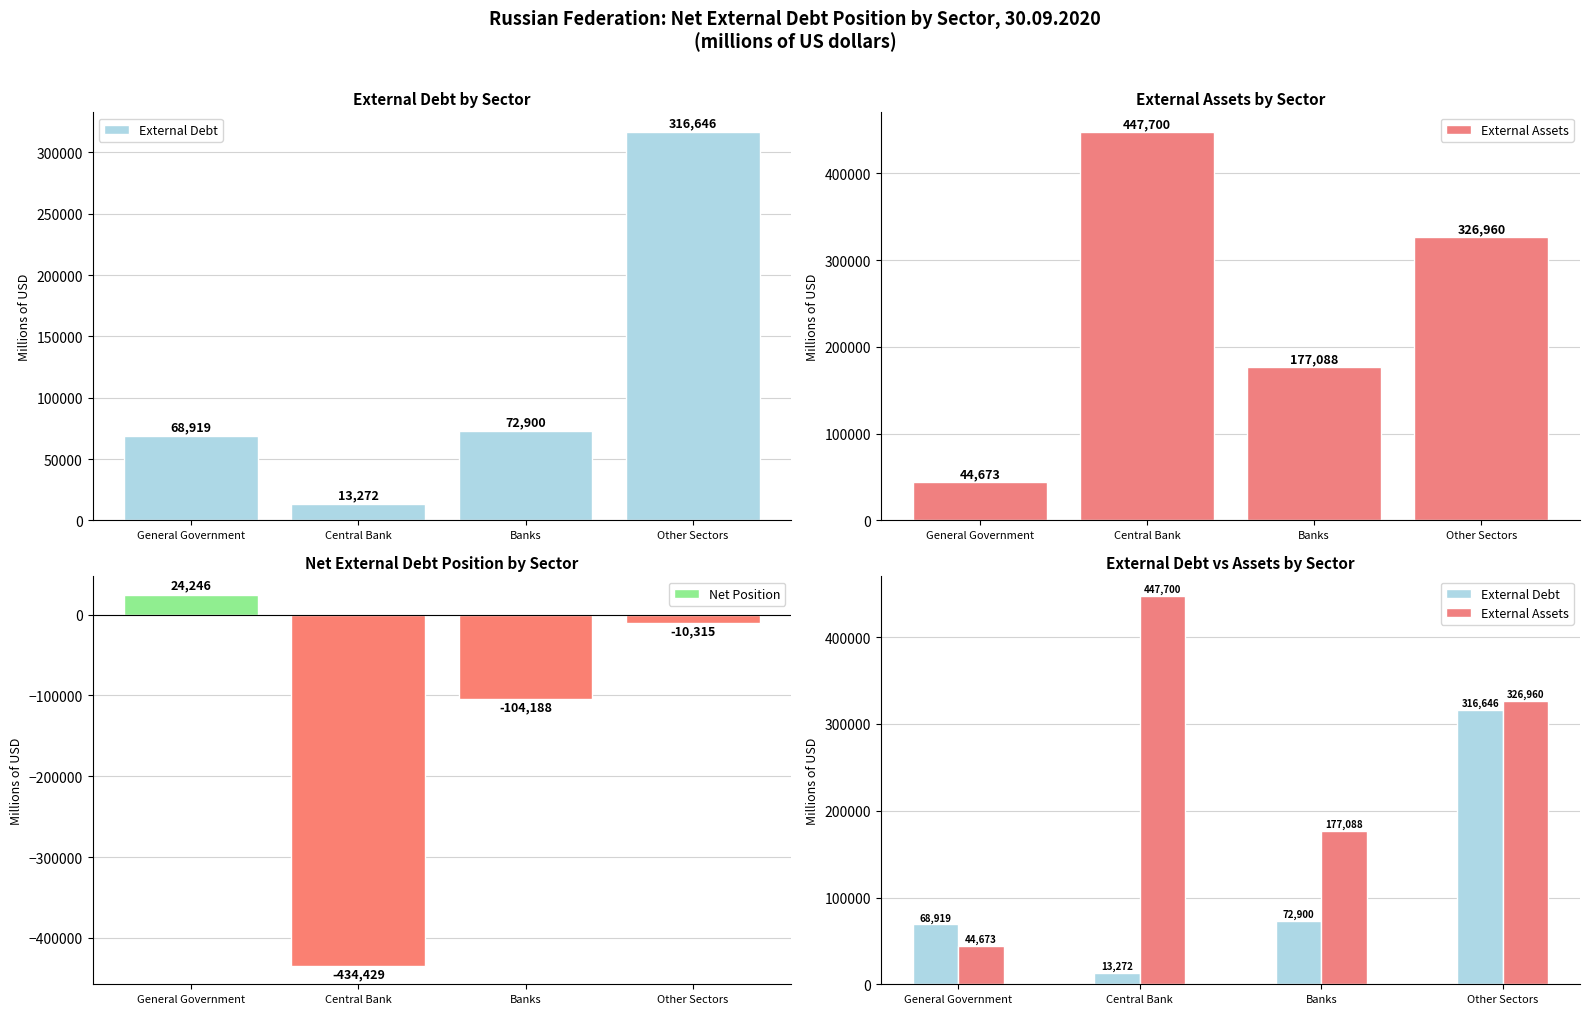

What is the spread (max minus min) of values at Other Sectors?

337275